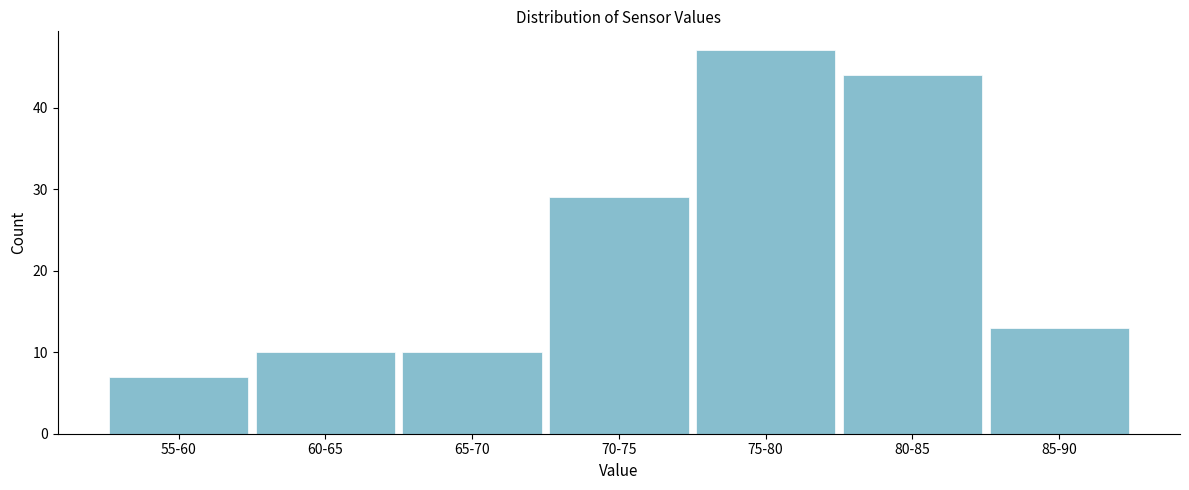

Reading left to right, list all the values displayed in this chart.

7	10	10	29	47	44	13